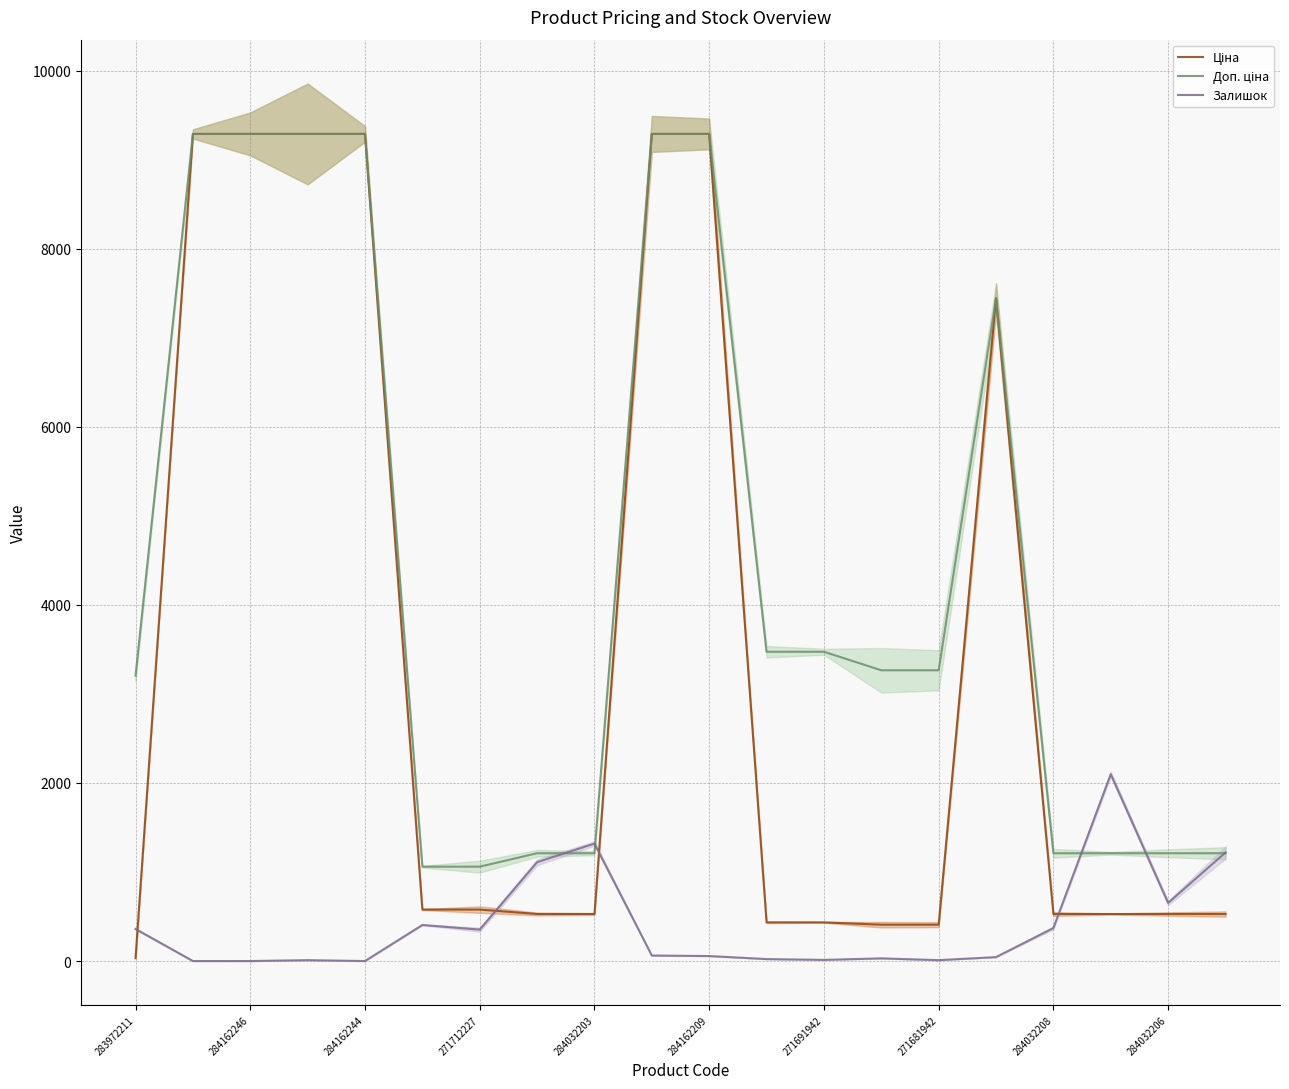

What is the spread (max minus min) of values at 284032203?

790.8